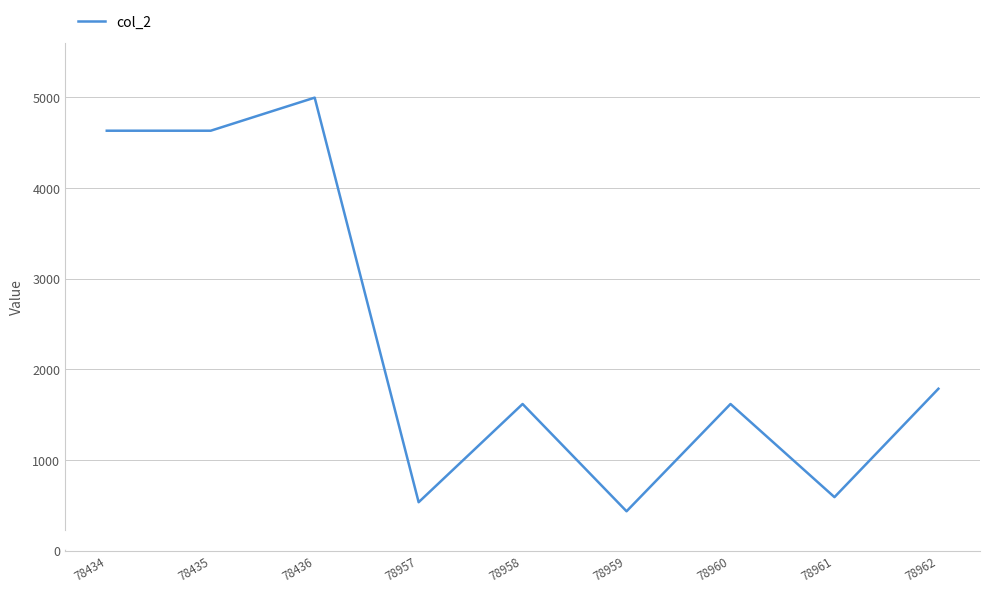

Reading left to right, list all the values displayed in this chart.

78434=4632.4	78435=4632.4	78436=4997.4	78957=533.4	78958=1617.1	78959=433.4	78960=1617.1	78961=589.6	78962=1785.6